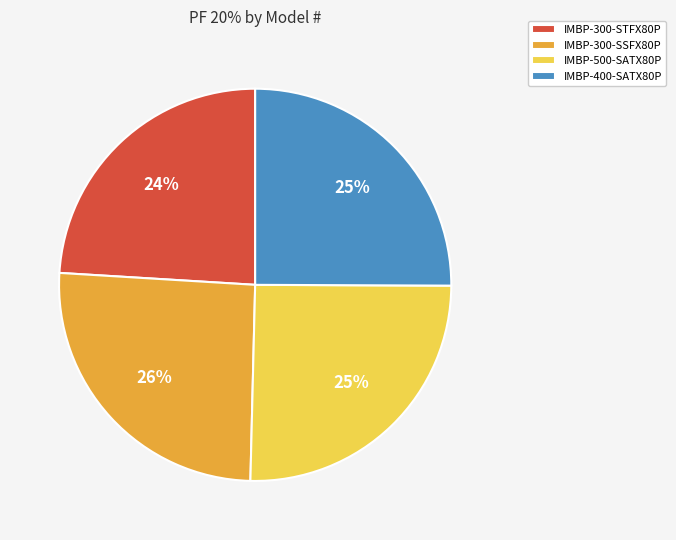

Is it true that IMBP-400-SATX80P is 12% of the pie?

False